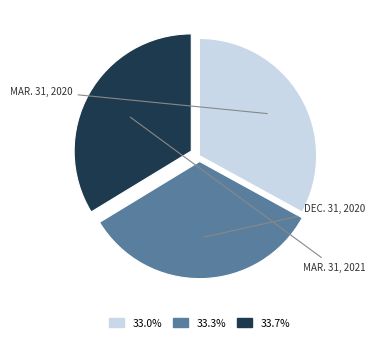

To the nearest percent, what is the difference between the largest and smallest slice percentages?

1%